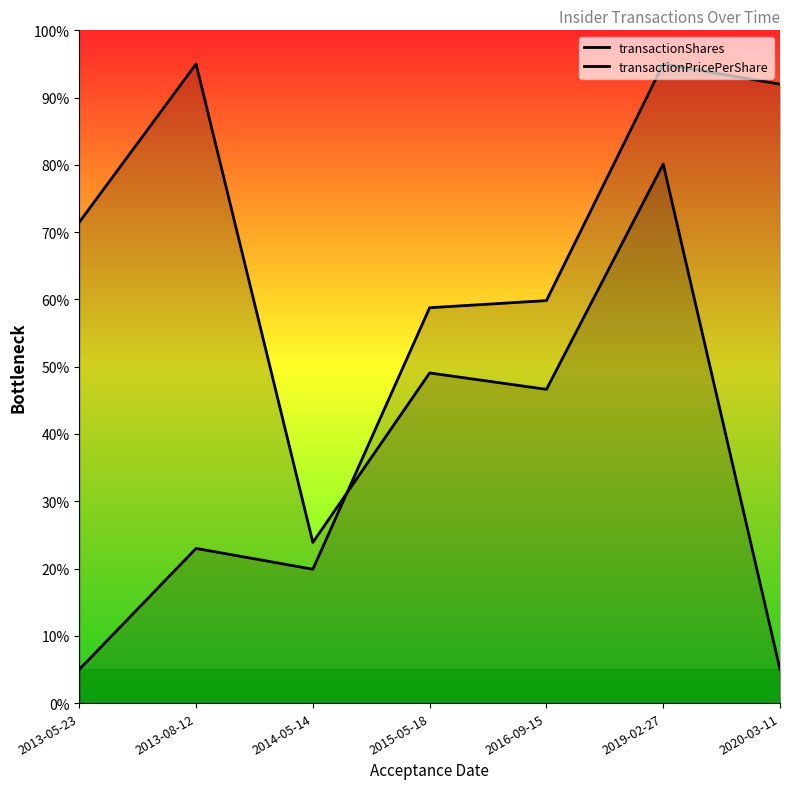

Which label corresponds to the smallest value in the chart?

2020-03-11